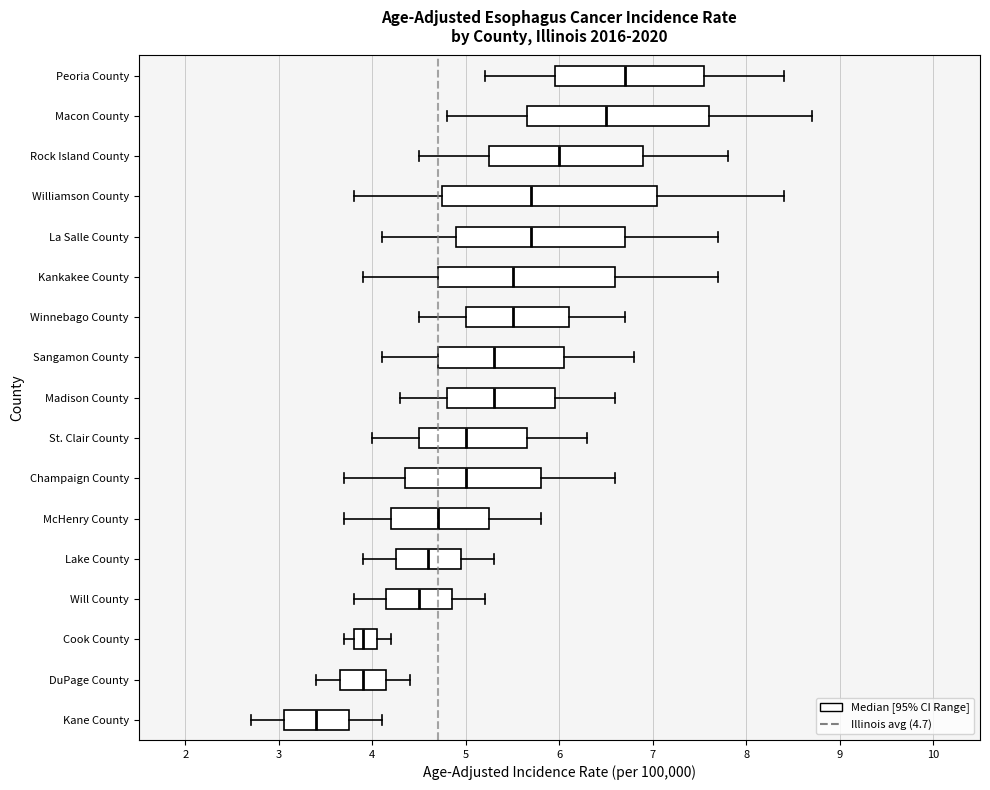

Which box has the furthest to the right median line?

Peoria County